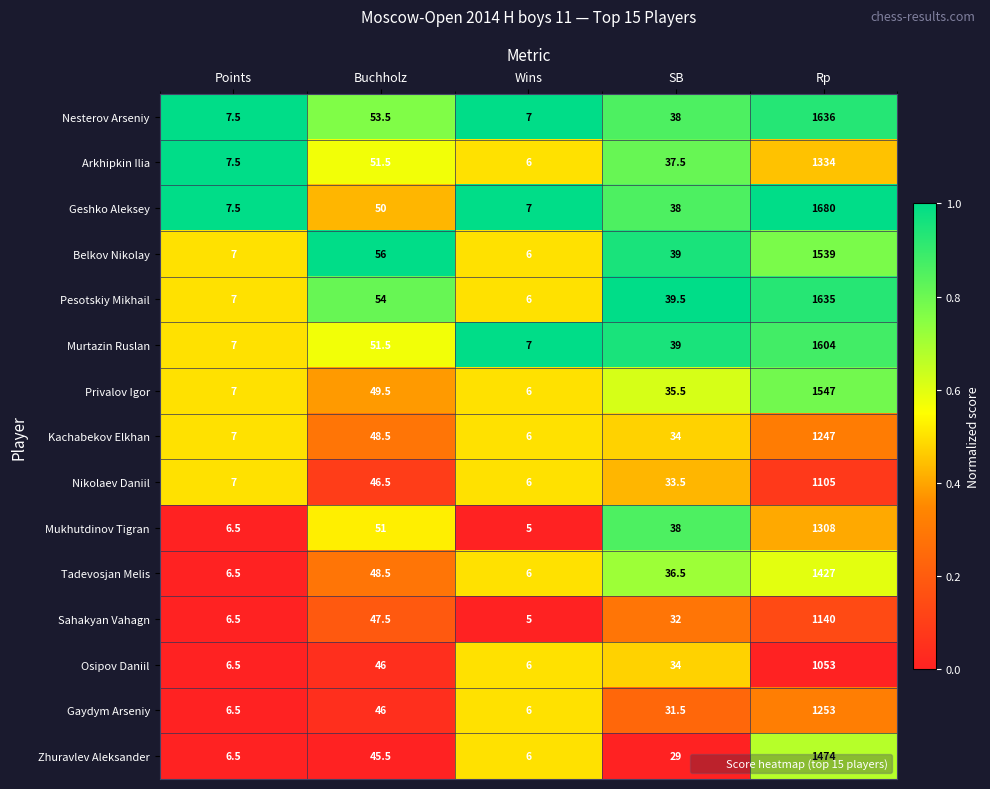

Which category has the highest value in the Gaydym Arseniy series?

Rp